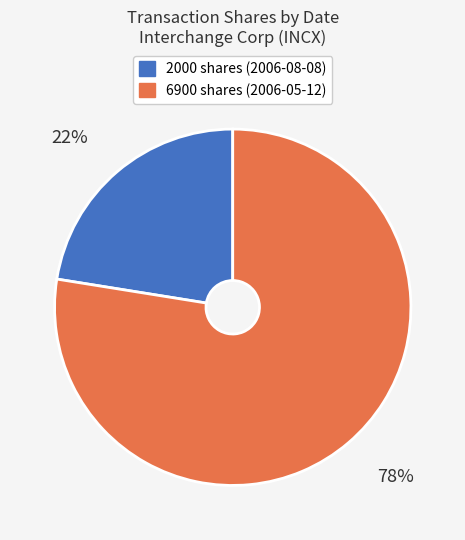

How many slices are in this pie chart?

2